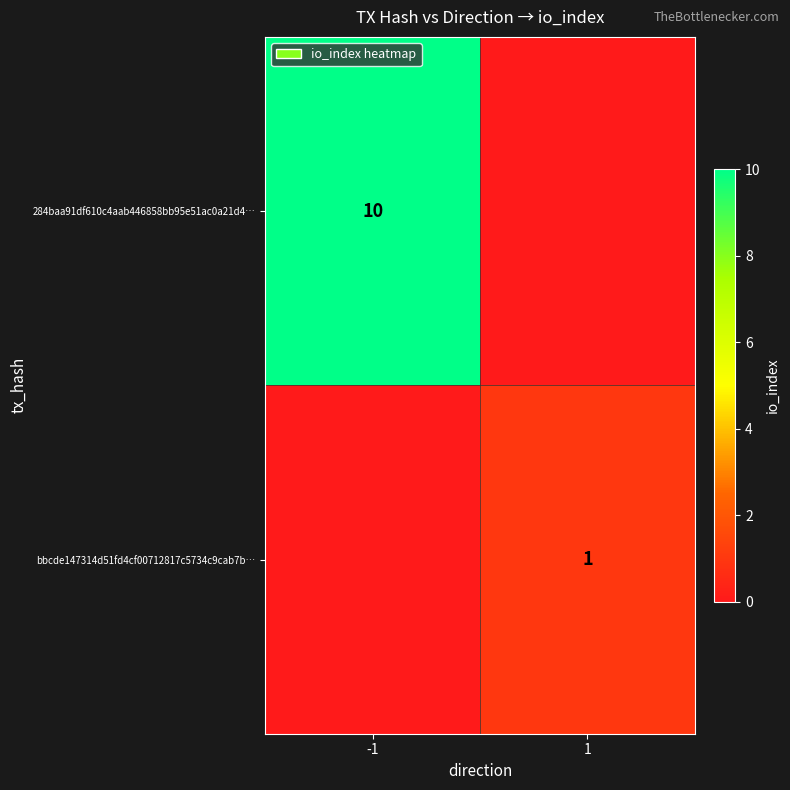

Is it true that bbcde147314d51fd4cf00712817c5734c9cab7b… equals 2 at 1?

False